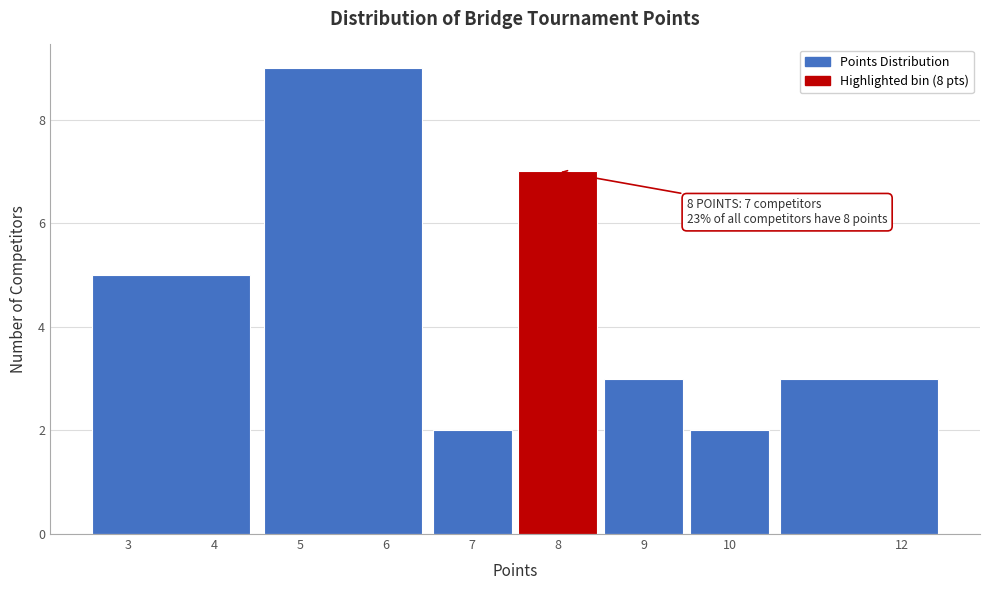

Which range on the x-axis has the tallest bar?

4.5 to 6.5